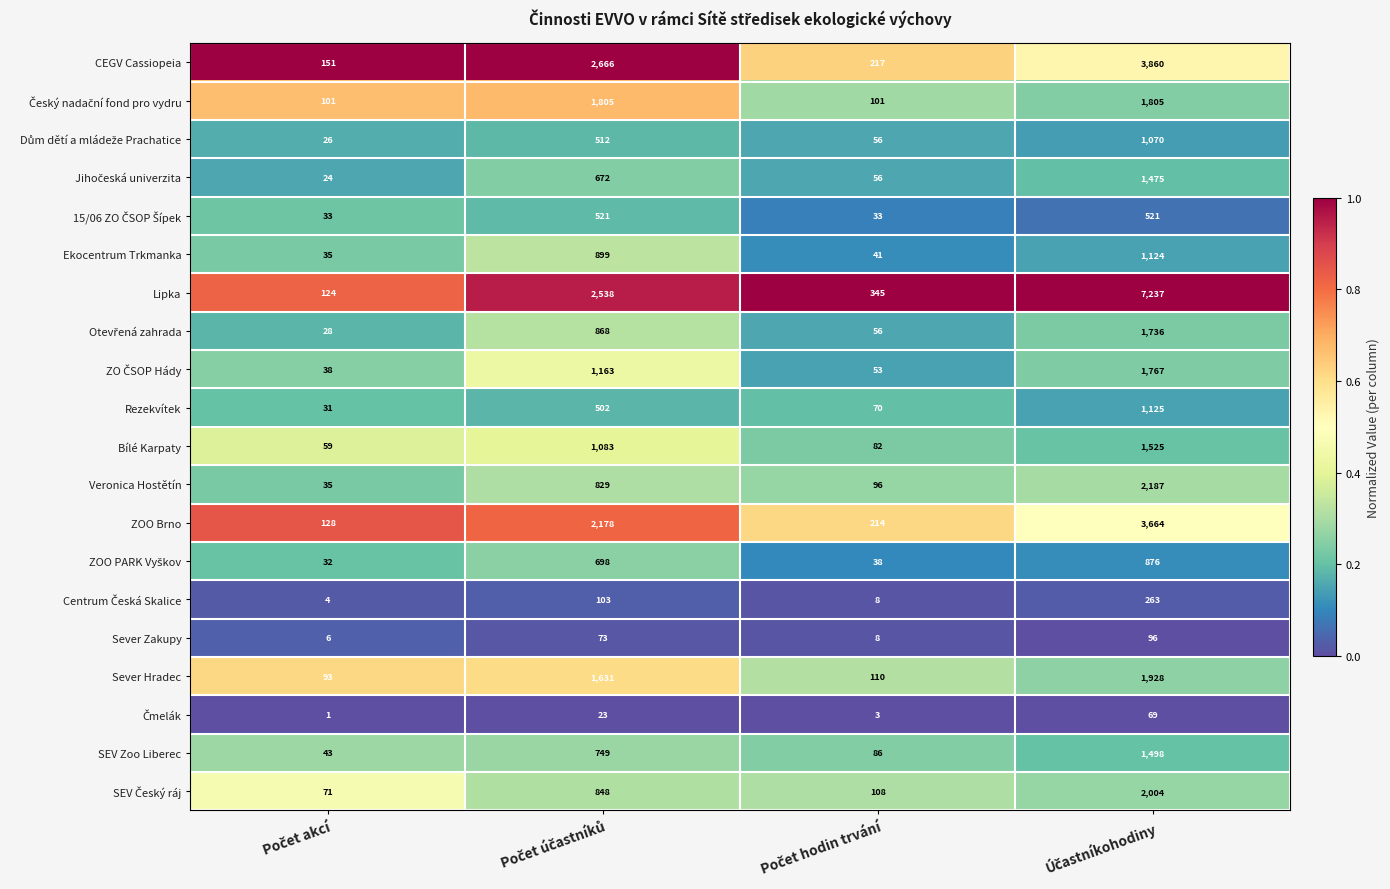

What is the difference between the maximum and minimum values in the Rezekvítek series?

1094